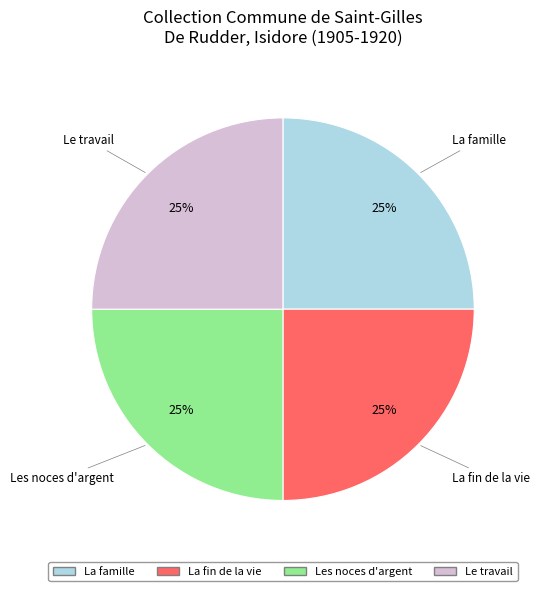

To the nearest percent, what is the average slice percentage?

25%